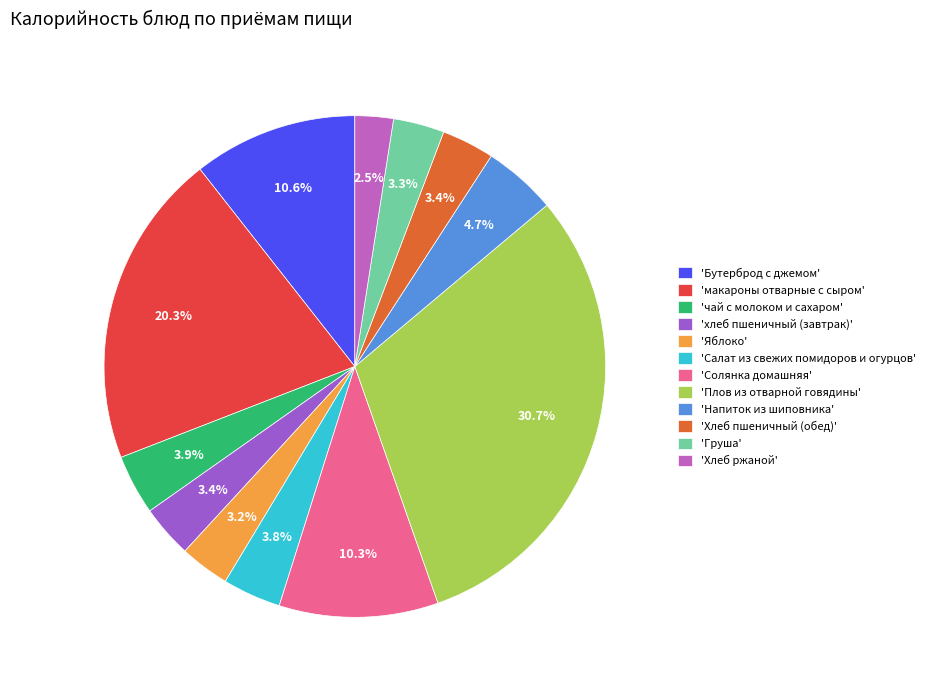

Between 'Яблоко' and 'чай с молоком и сахаром', which is larger?

'чай с молоком и сахаром'